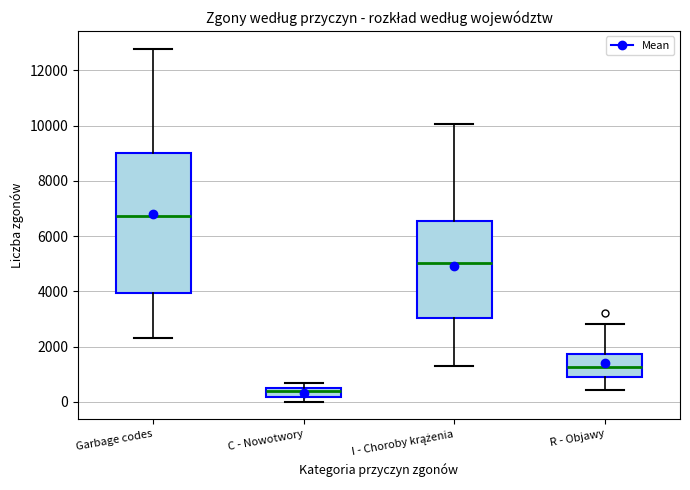

Reading left to right, read every box against the y-axis: the position of its median line, the range the box covers, and the ends of its whiskers. The values are not printed on the chart, so give them approximately, as read against the axis.

Garbage codes: median 6800, box 4000 to 9000, whiskers 2400 to 12800
C - Nowotwory: median 400 (just below the box's upper edge), box 200 to 400, whiskers 0 to 600
I - Choroby krążenia: median 5000, box 3000 to 6600, whiskers 1400 to 10000
R - Objawy: median 1200, box 800 to 1800, whiskers 400 to 2800